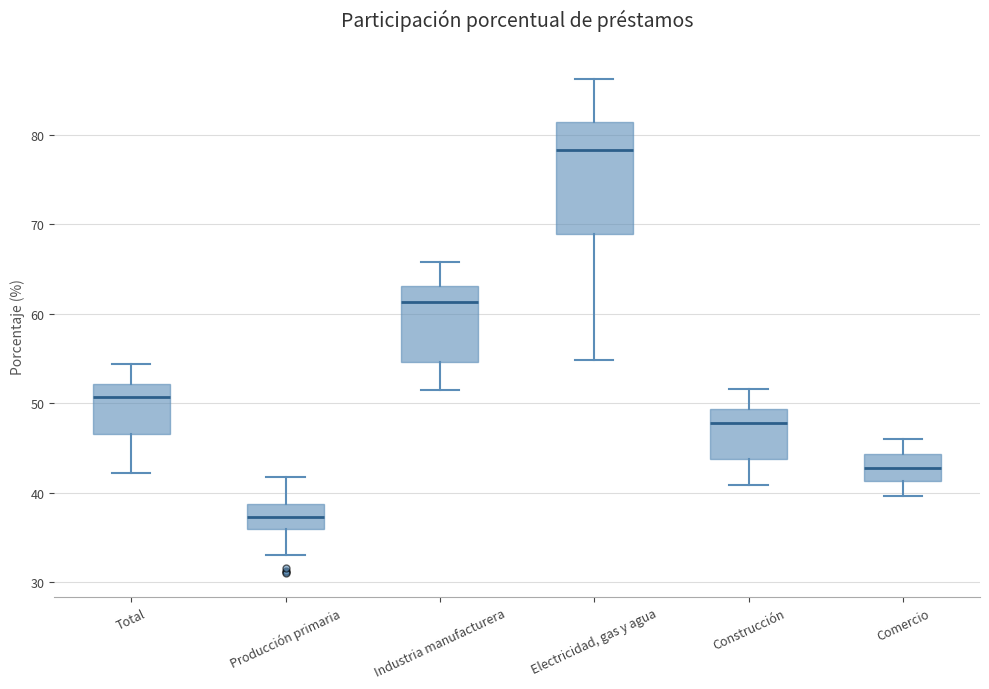

Where is the upper edge of the box for Industria manufacturera on the y-axis? The values are not printed on the chart, so give them approximately, as read against the axis.

63